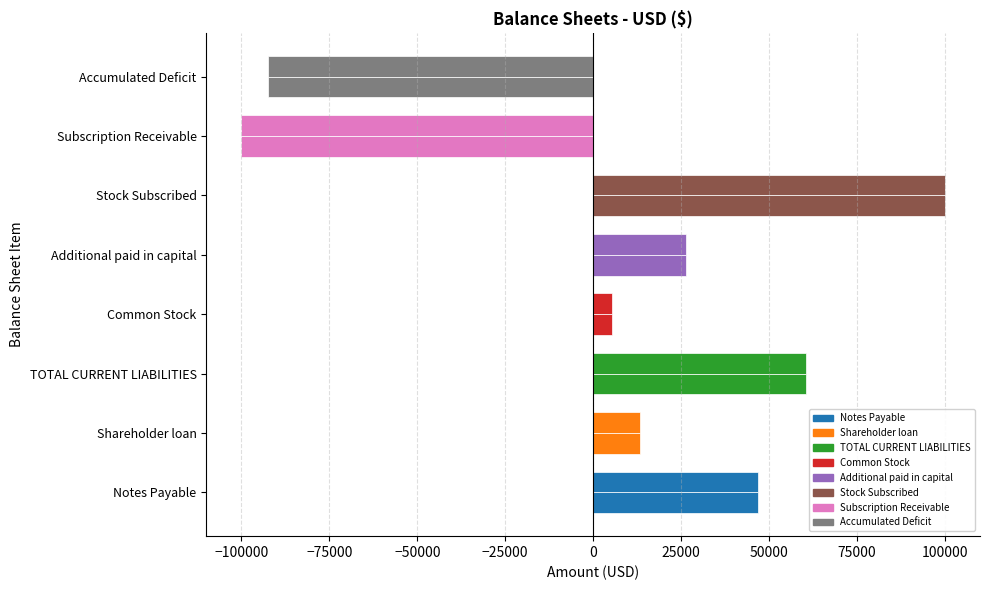

Reading left to right, transcribe all the data shown in this chart.

Apr. 30, 2016: 46990	13425	60415	5500	26500	100000	-100000	-92415
Jul. 31, 2015: 46990	13425	60415	5500	26500	100000	-100000	-92415